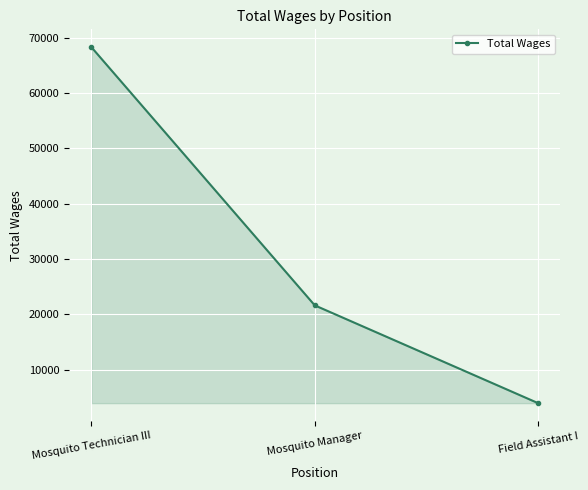

True or false: the data shows 1269 at Field Assistant I.

False